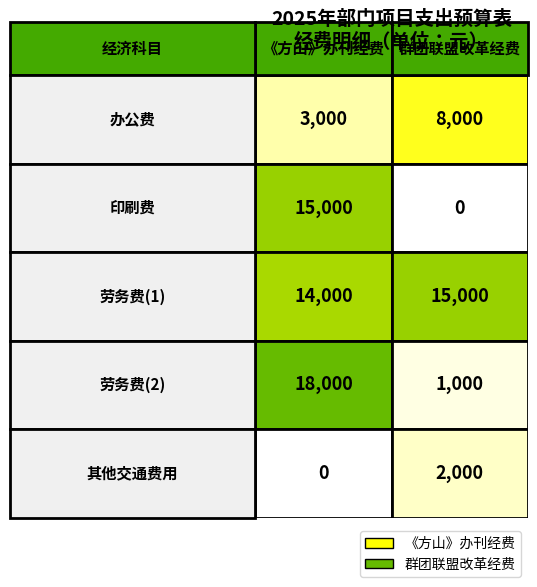

What is the maximum value shown in the chart?

18000